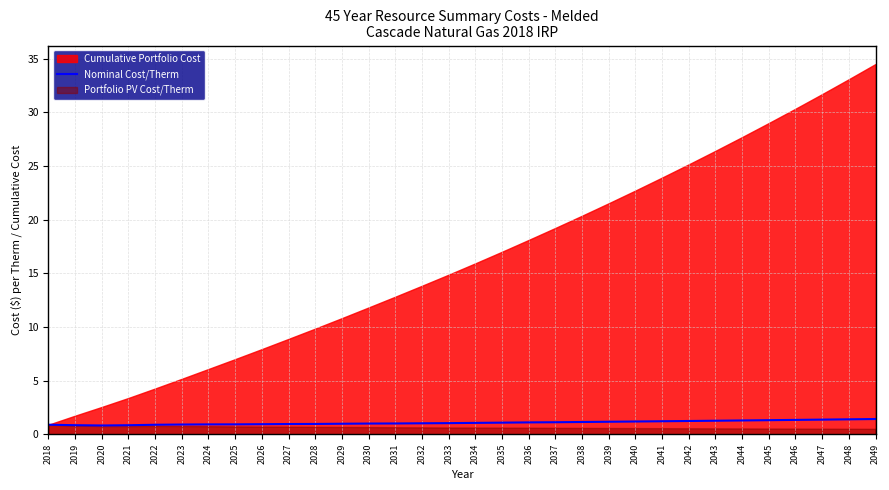

Does the chart display data point markers on the line(s)?

No